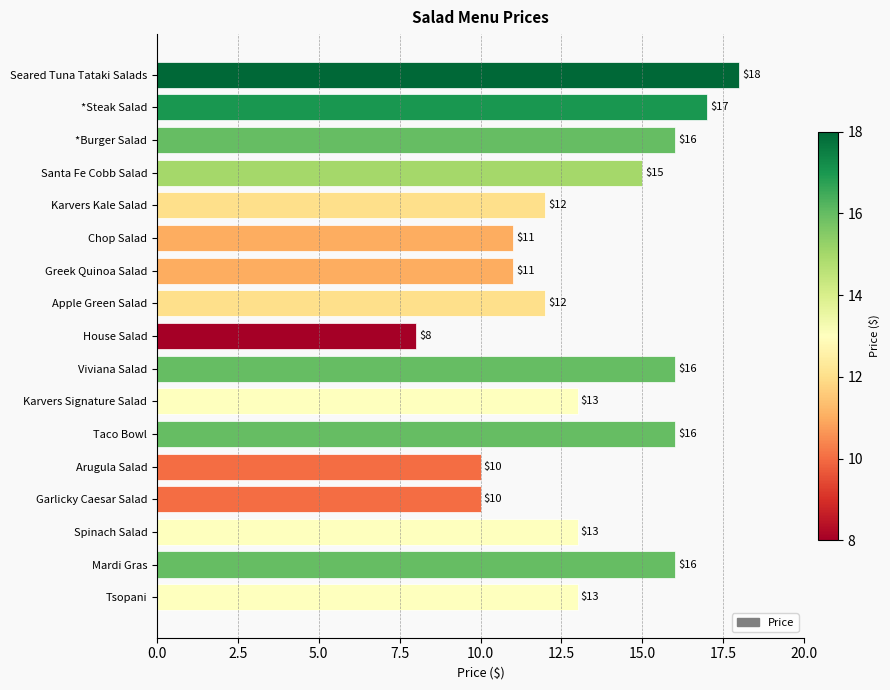

Reading top to bottom, list all the values displayed in this chart.

18	17	16	15	12	11	11	12	8	16	13	16	10	10	13	16	13